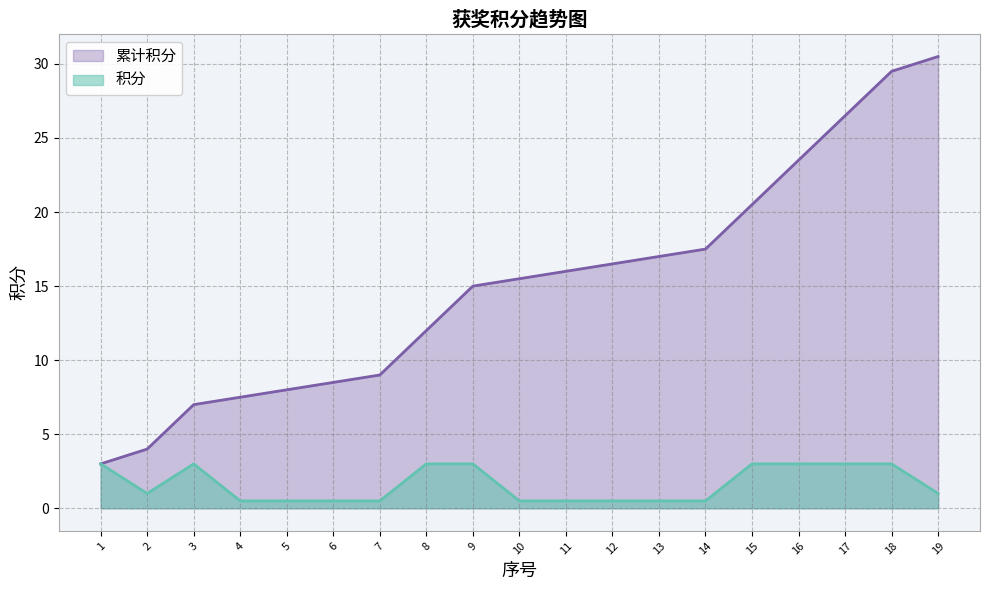

True or false: 积分 and 累计积分 cross at least once.

False